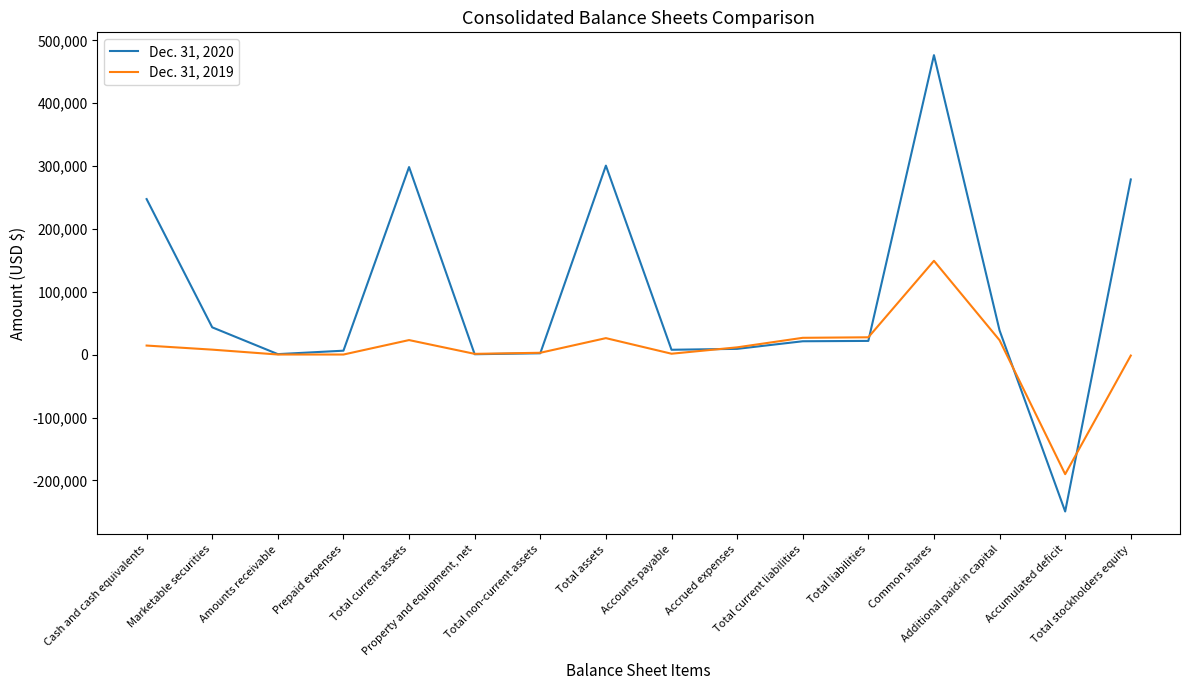

The Dec. 31, 2020 series shows 458312 at Total assets. True or false?

False